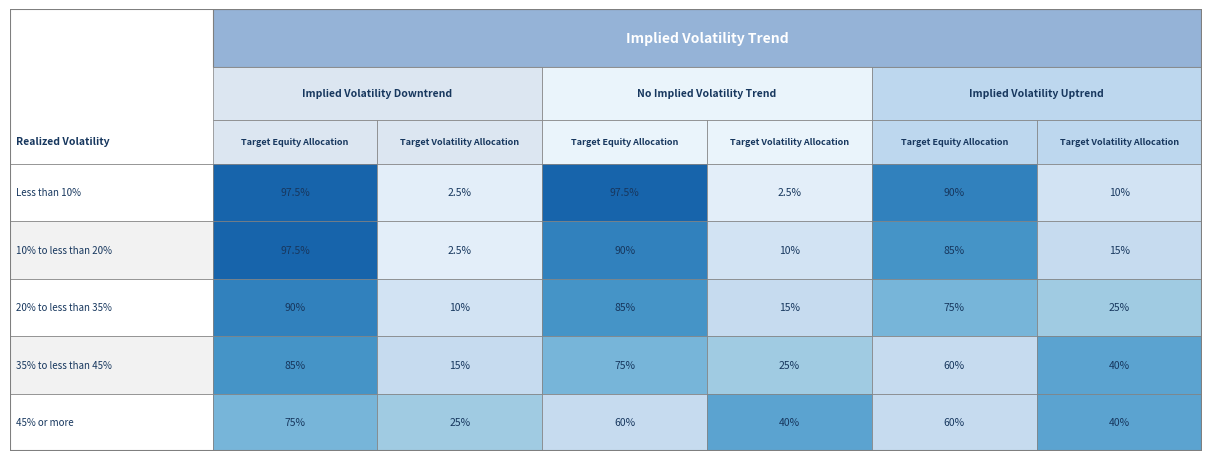

True or false: Implied Volatility Uptrend_Target Volatility Allocation has a value of 15.0 at 1.

True